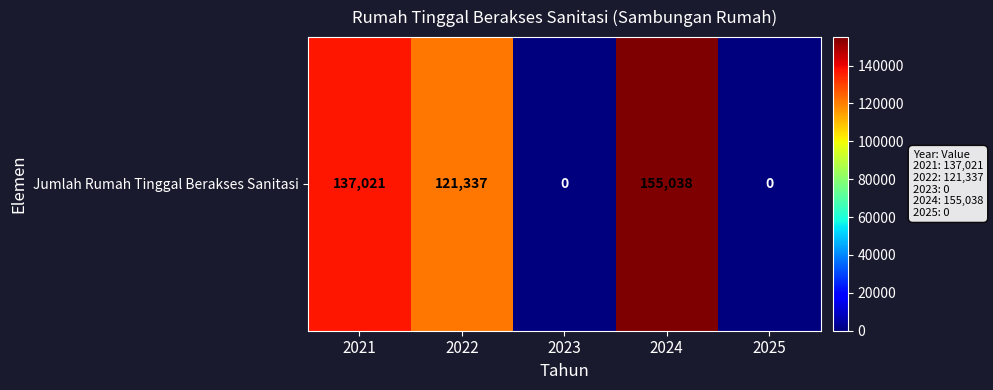

What is the change in value from 2022 to 2023?

-121337